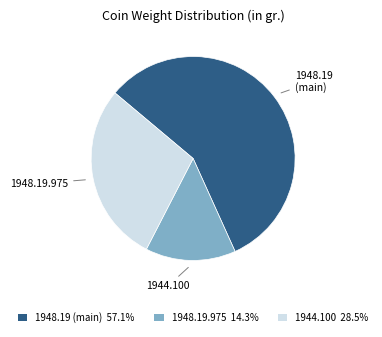

Does any single category account for the majority?

Yes